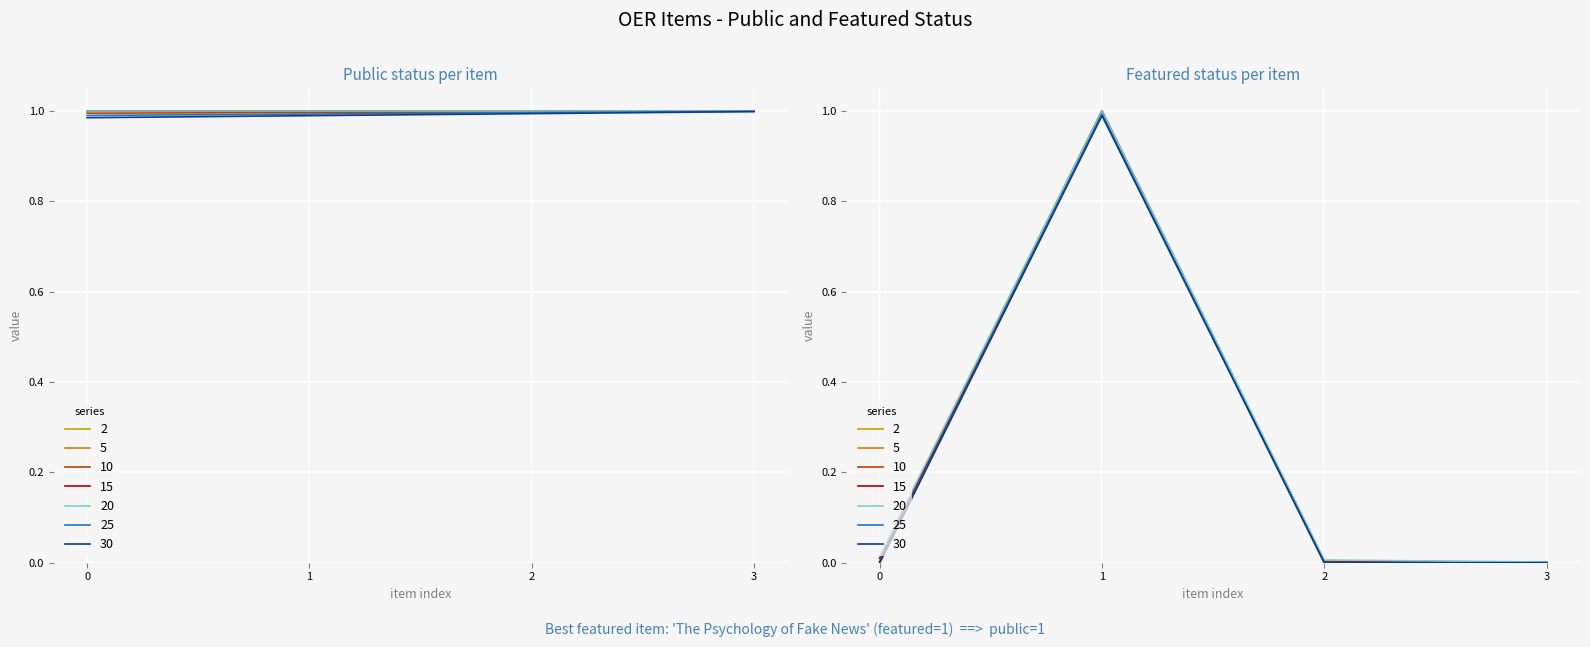

The chart shows a value of -1 at 2. True or false?

False